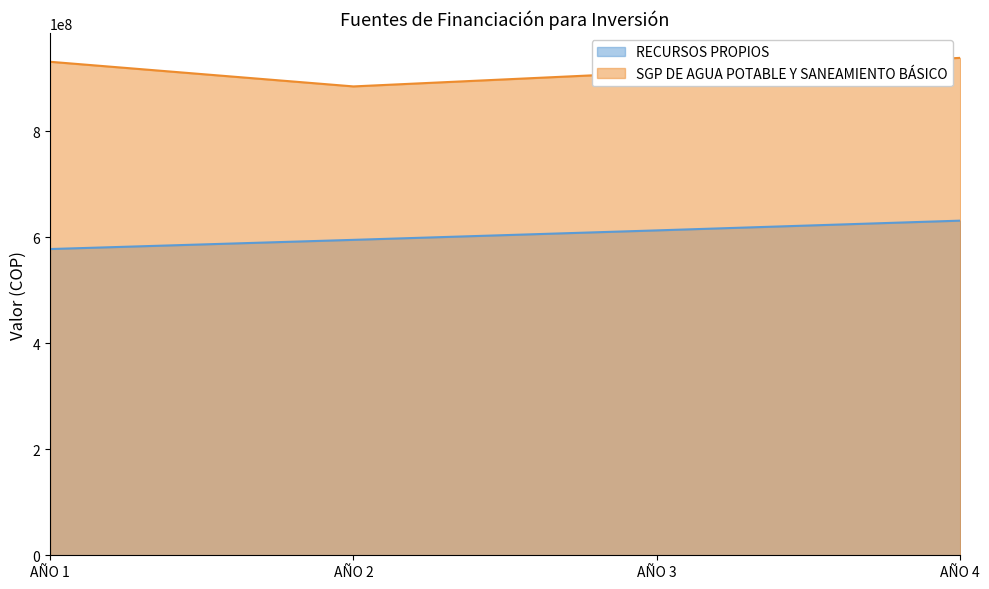

List the series in order of their overall mean, highest first.

SGP DE AGUA POTABLE Y SANEAMIENTO BÁSICO, RECURSOS PROPIOS